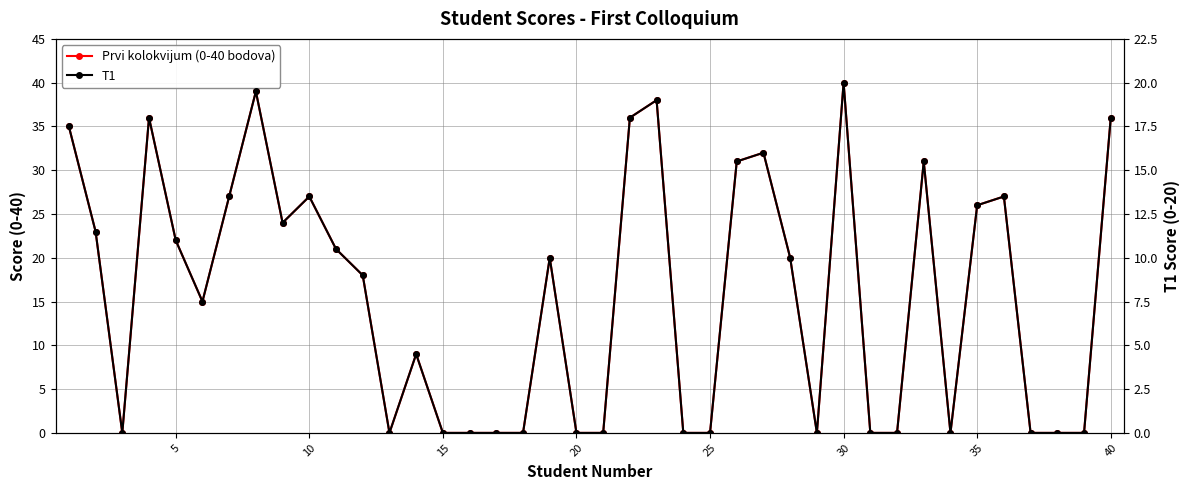

Reading left to right, list all the values displayed in this chart.

Prvi kolokvijum (0-40 bodova): 35.0	23.0	0.0	36.0	22.0	15.0	27.0	39.0	24.0	27.0	21.0	18.0	0.0	9.0	0.0	0.0	0.0	0.0	20.0	0.0	0.0	36.0	38.0	0.0	0.0	31.0	32.0	20.0	0.0	40.0	0.0	0.0	31.0	0.0	26.0	27.0	0.0	0.0	0.0	36.0
T1: 17.5	11.5	0.0	18.0	11.0	7.5	13.5	19.5	12.0	13.5	10.5	9.0	0.0	4.5	0.0	0.0	0.0	0.0	10.0	0.0	0.0	18.0	19.0	0.0	0.0	15.5	16.0	10.0	0.0	20.0	0.0	0.0	15.5	0.0	13.0	13.5	0.0	0.0	0.0	18.0